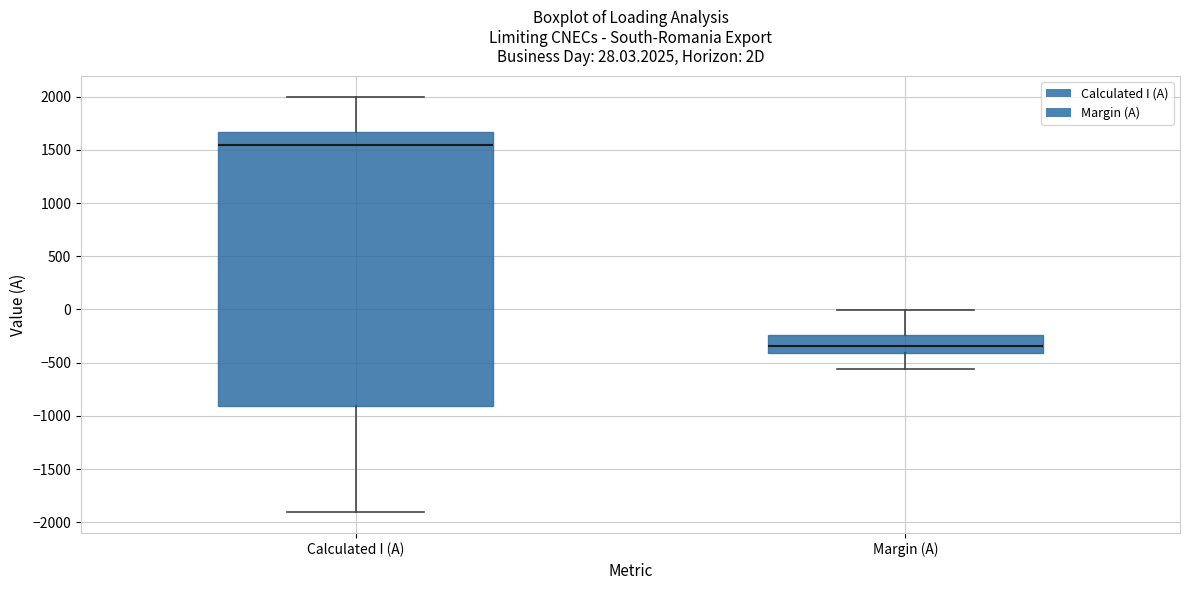

Comparing the boxes themselves (not the whiskers), which one is the tallest?

Calculated I (A)